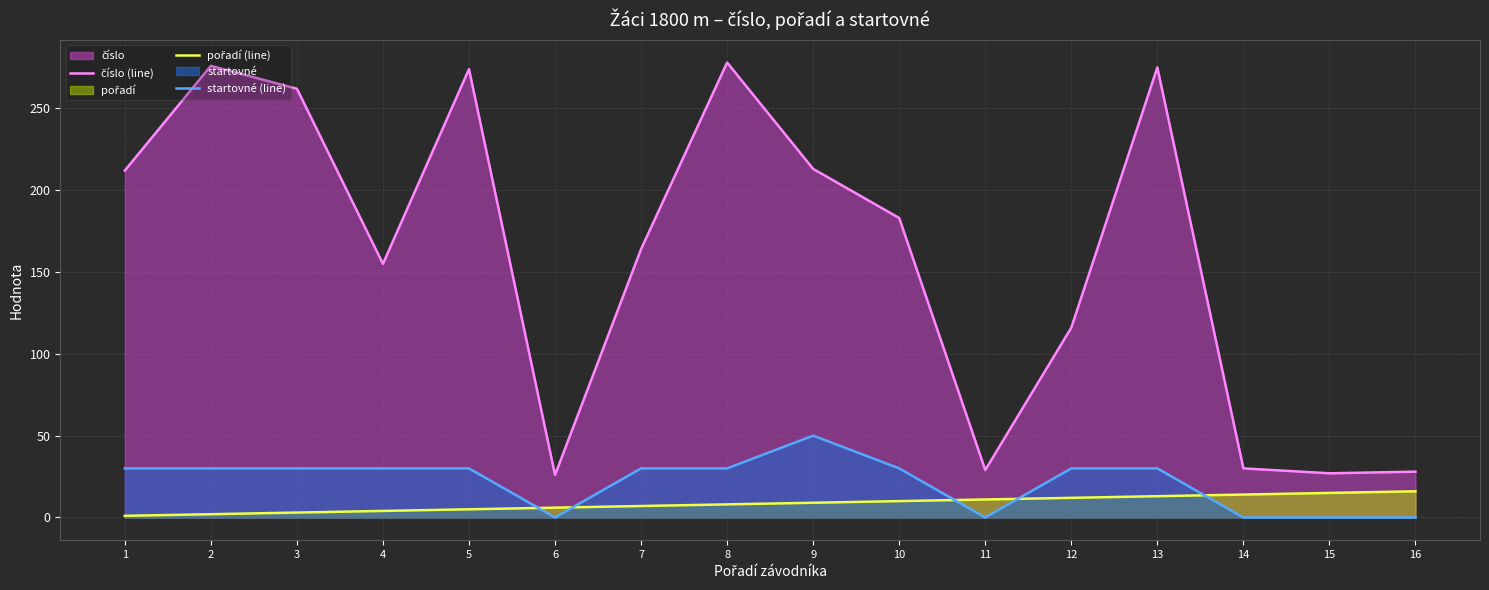

What is the sum of all číslo (line) values?

2548